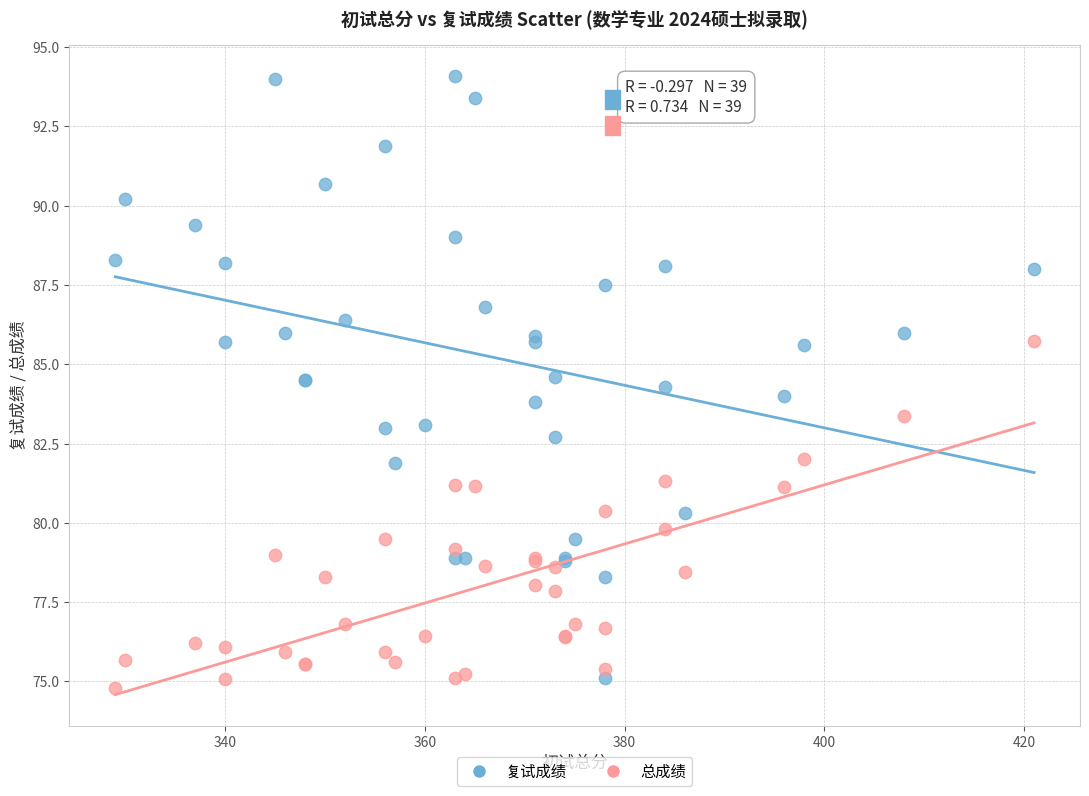

Which series reaches the maximum Y coordinate?

复试成绩